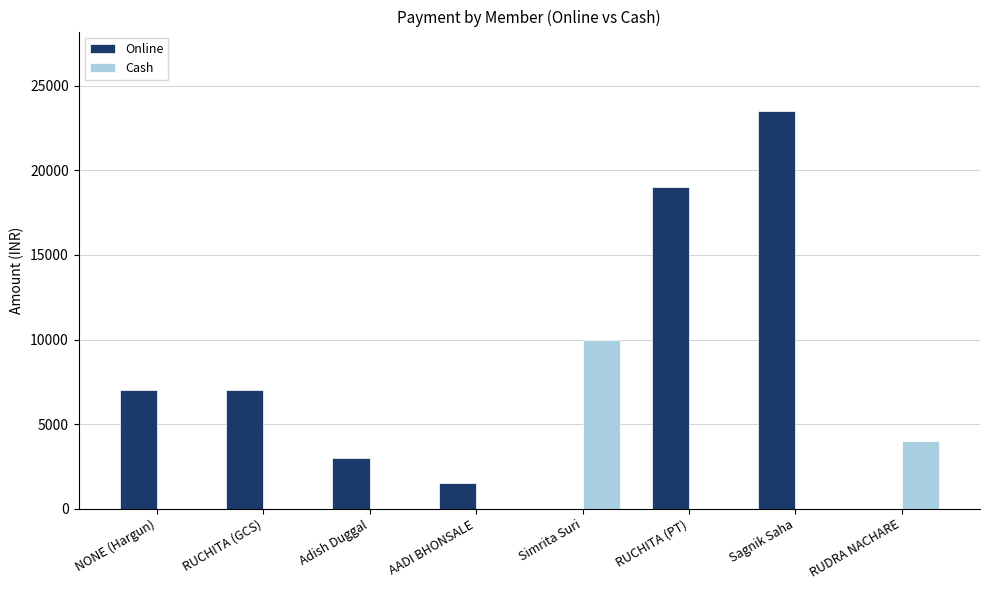

Where is Cash nearest to the value 5000?

RUDRA NACHARE